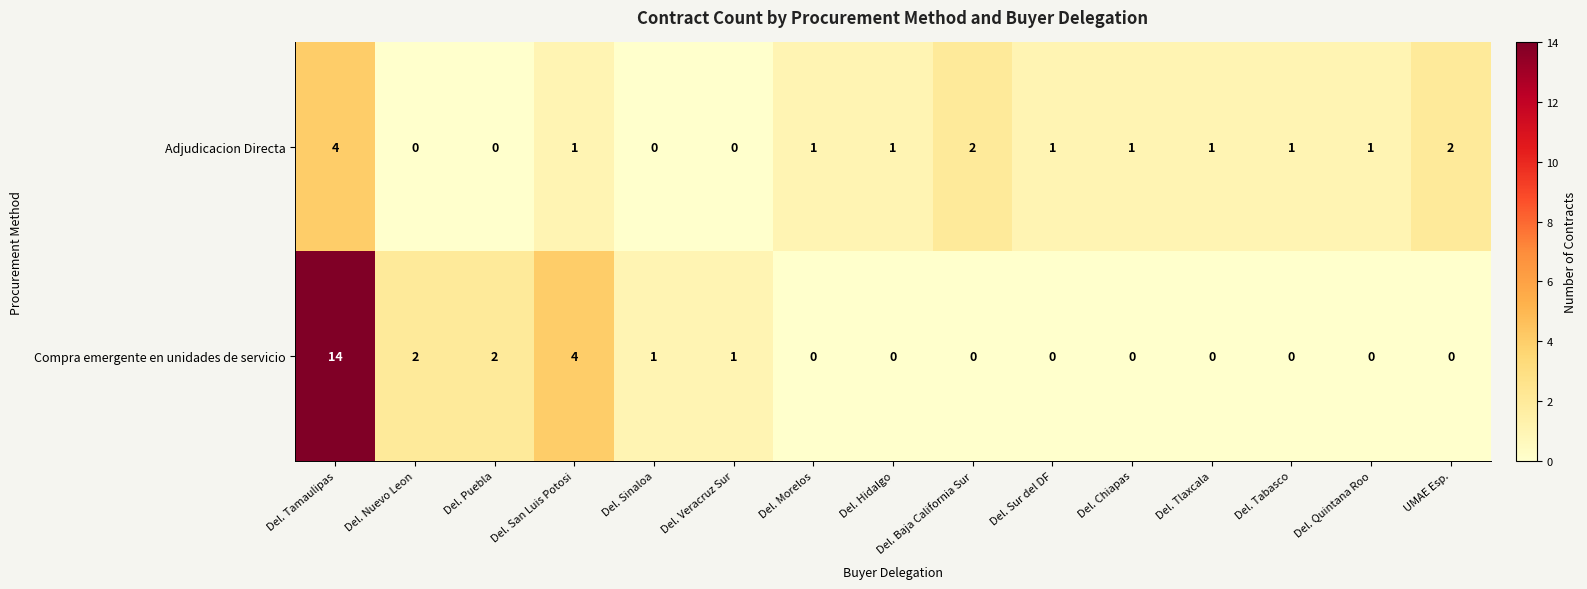

At which category is the sum across all series the highest?

Del. Tamaulipas